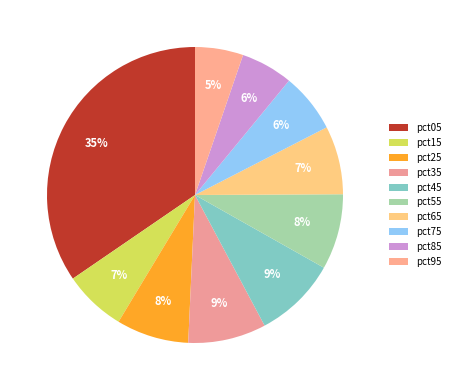

Rank the categories by value from highest to lowest.

pct05, pct45, pct35, pct55, pct25, pct65, pct15, pct75, pct85, pct95